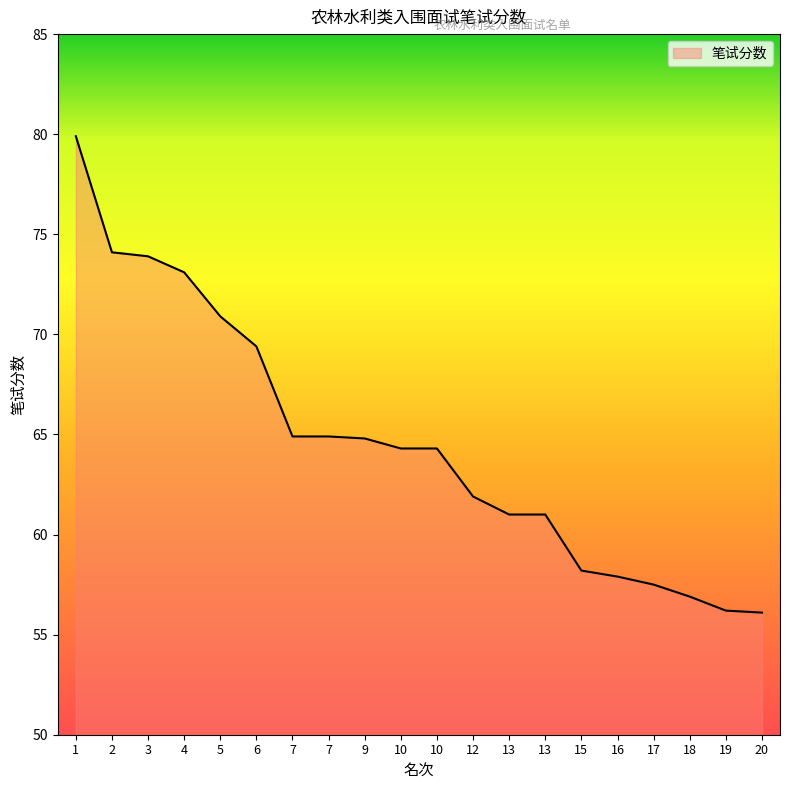

How many lines are shown in the chart?

1